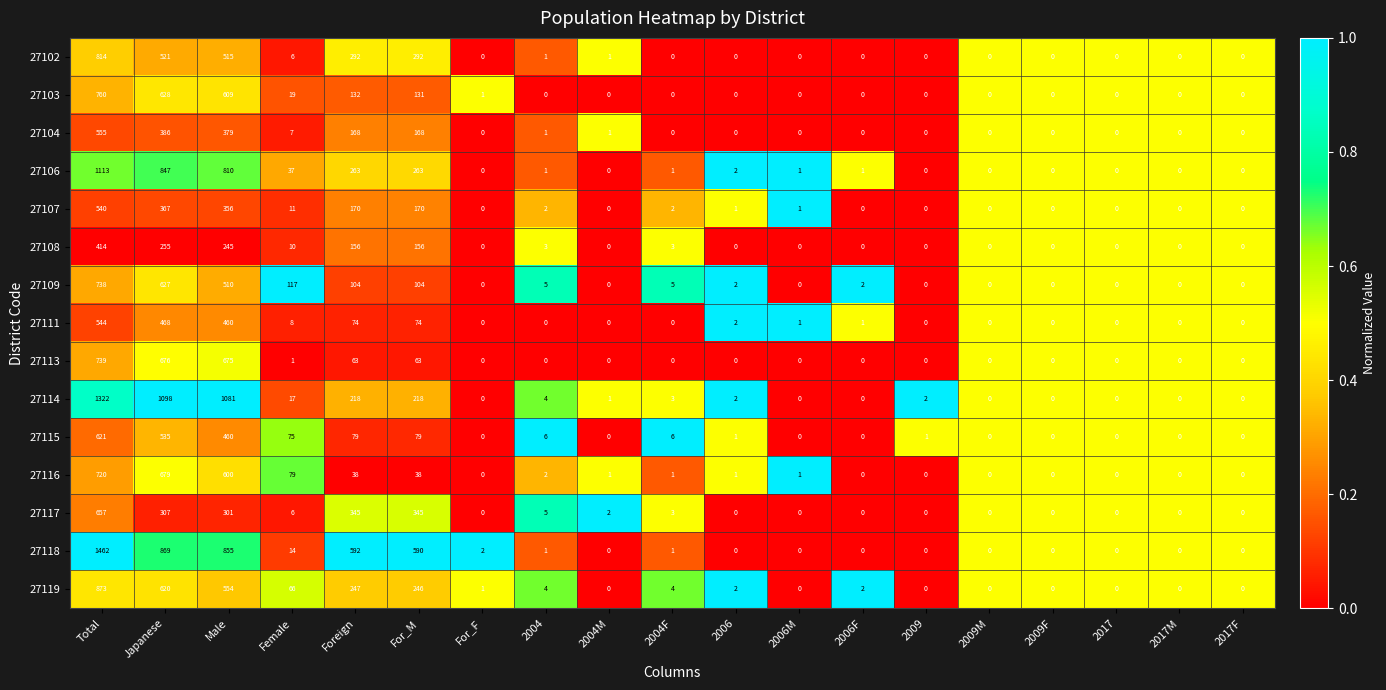

Which category has the highest value across all series?

Total